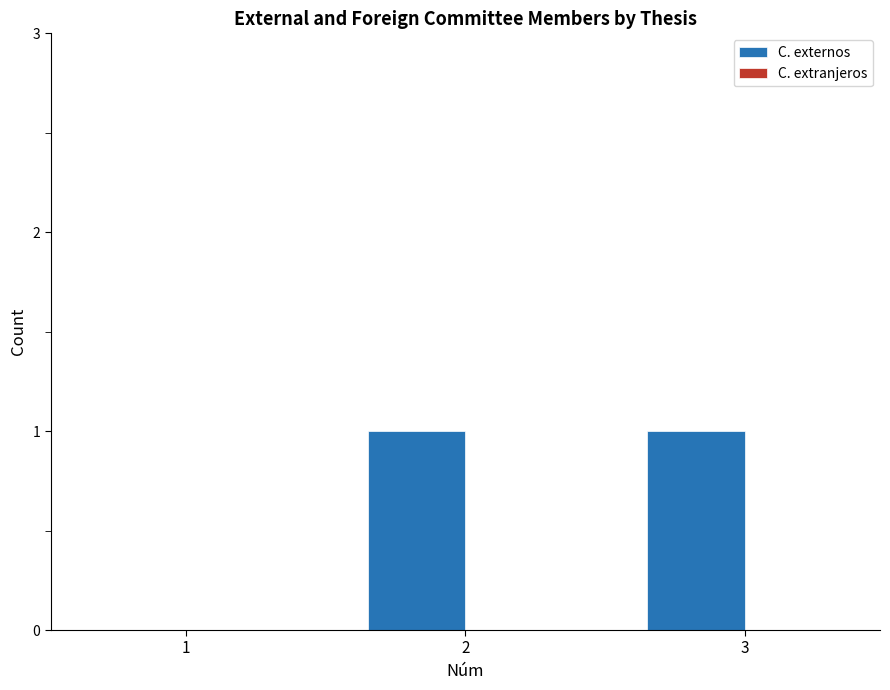

How many data points does each series have?

3